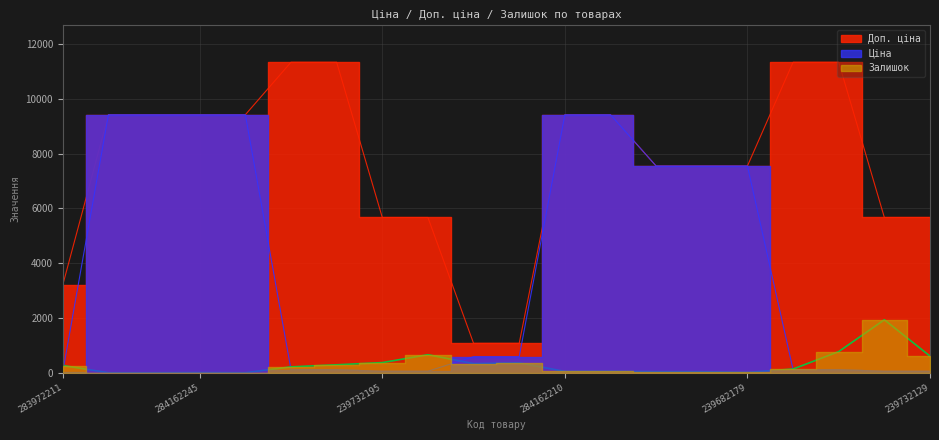

How many times do Залишок and Ціна cross each other?

4